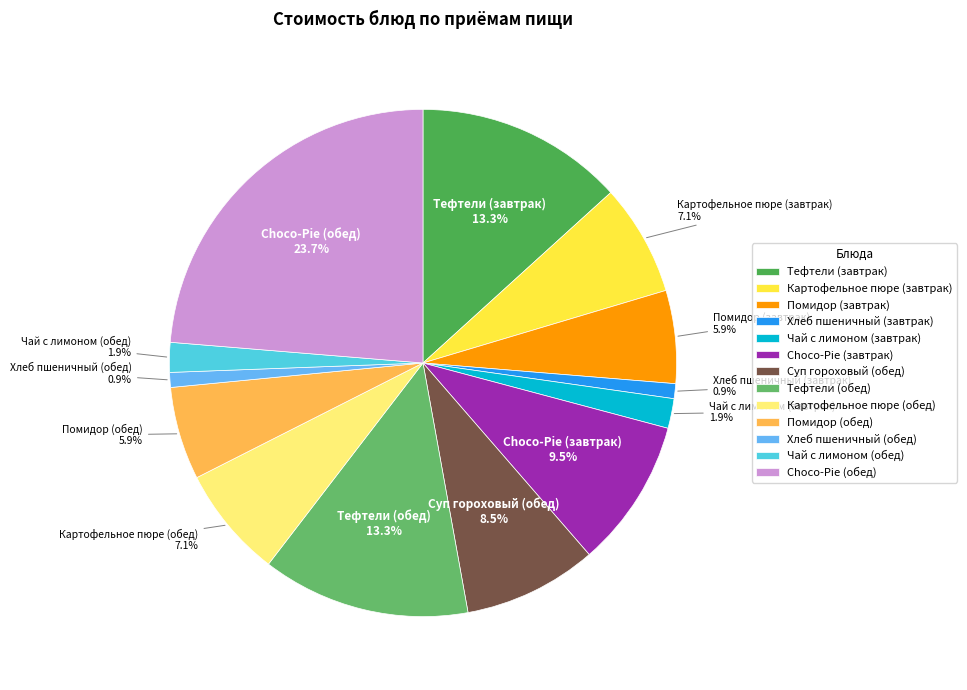

To the nearest percent, what is the combined percentage of Помидор (завтрак) and Choco-Pie (завтрак)?

15%